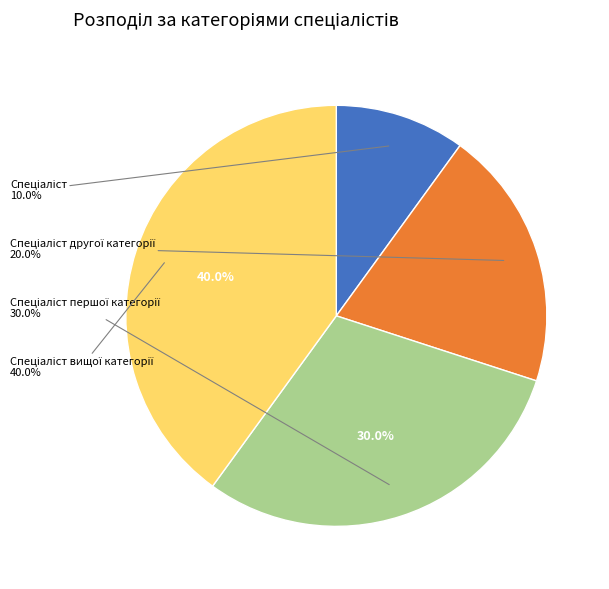

Is it true that Спеціаліст is 16% of the pie?

False